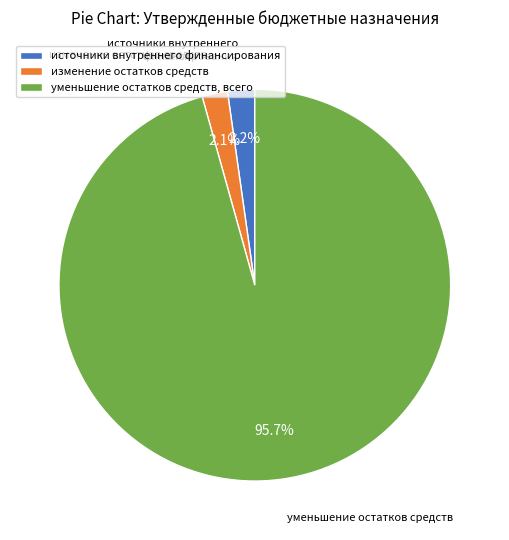

To the nearest percent, what is the difference between the largest and smallest slice percentages?

94%